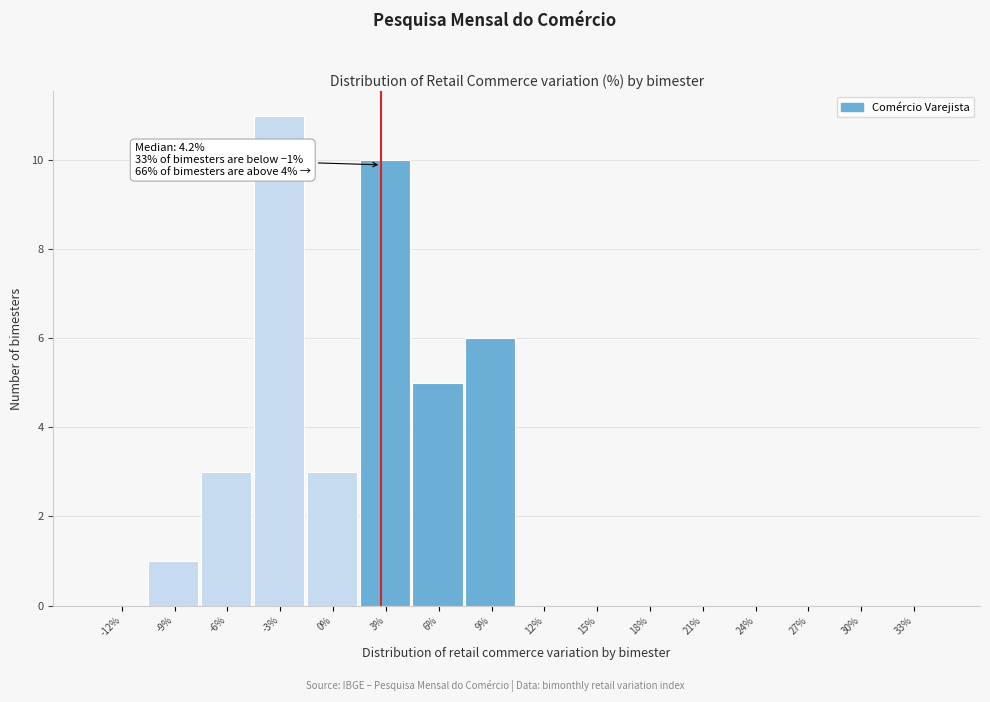

Reading left to right, extract all data points from this chart.

-12%=0	-9%=1	-6%=3	-3%=11	0%=3	3%=10	6%=5	9%=6	12%=0	15%=0	18%=0	21%=0	24%=0	27%=0	30%=0	33%=0